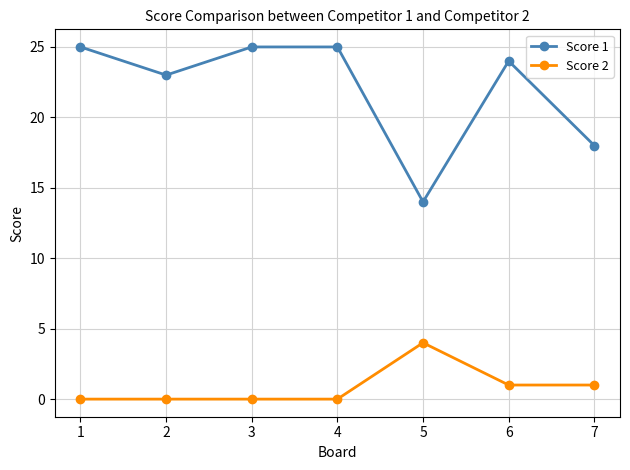

Read the Score 1 value at 4.

25